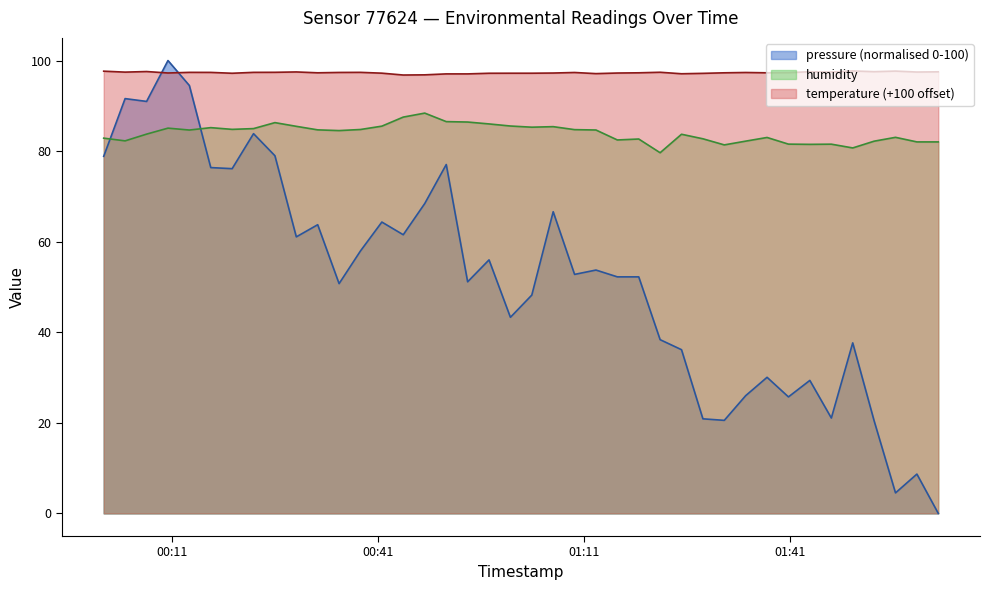

Does the chart have visible grid lines?

No